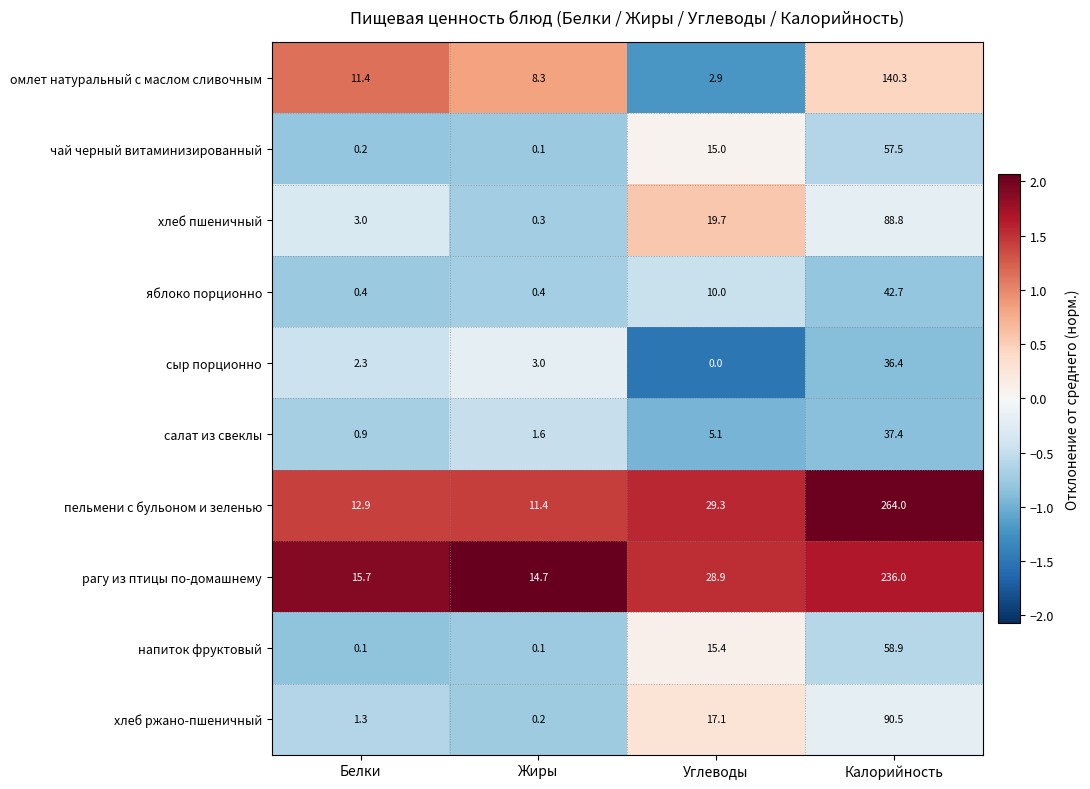

What is the minimum value shown in the chart?

0.0